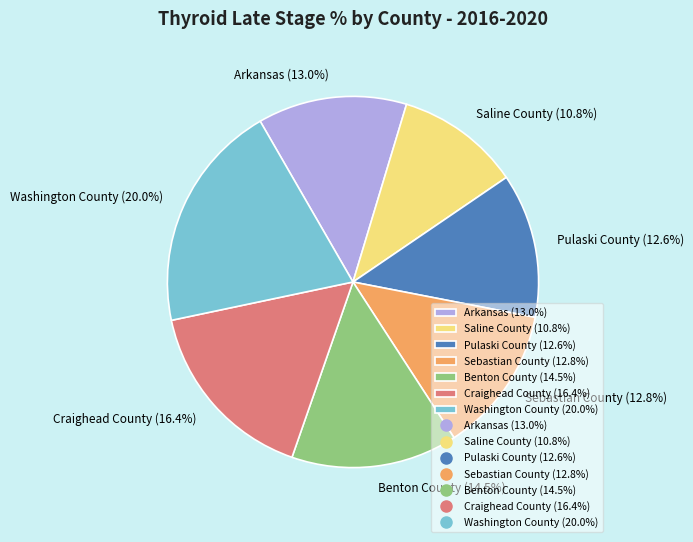

What is the ratio of the value at Pulaski County (12.6%) to the value at Sebastian County (12.8%)?

1.0